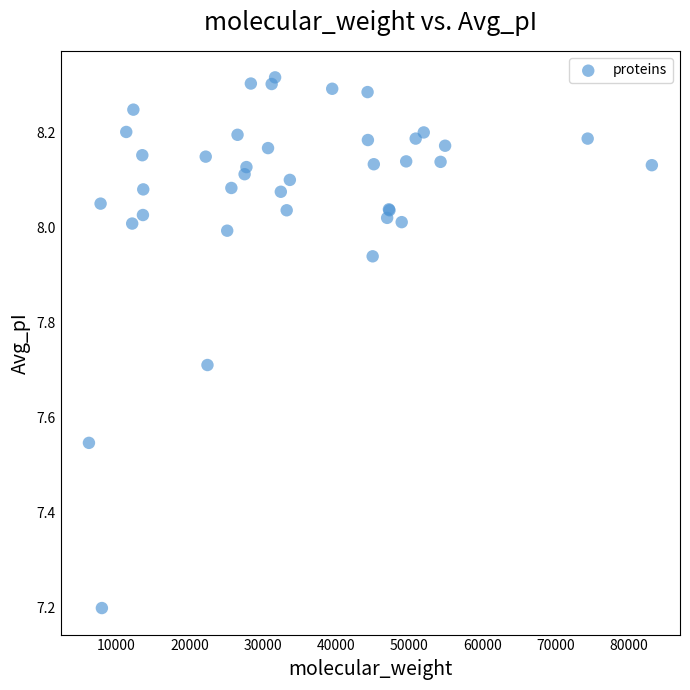

What Y value in the scatter plot is closest to 7?

7.2